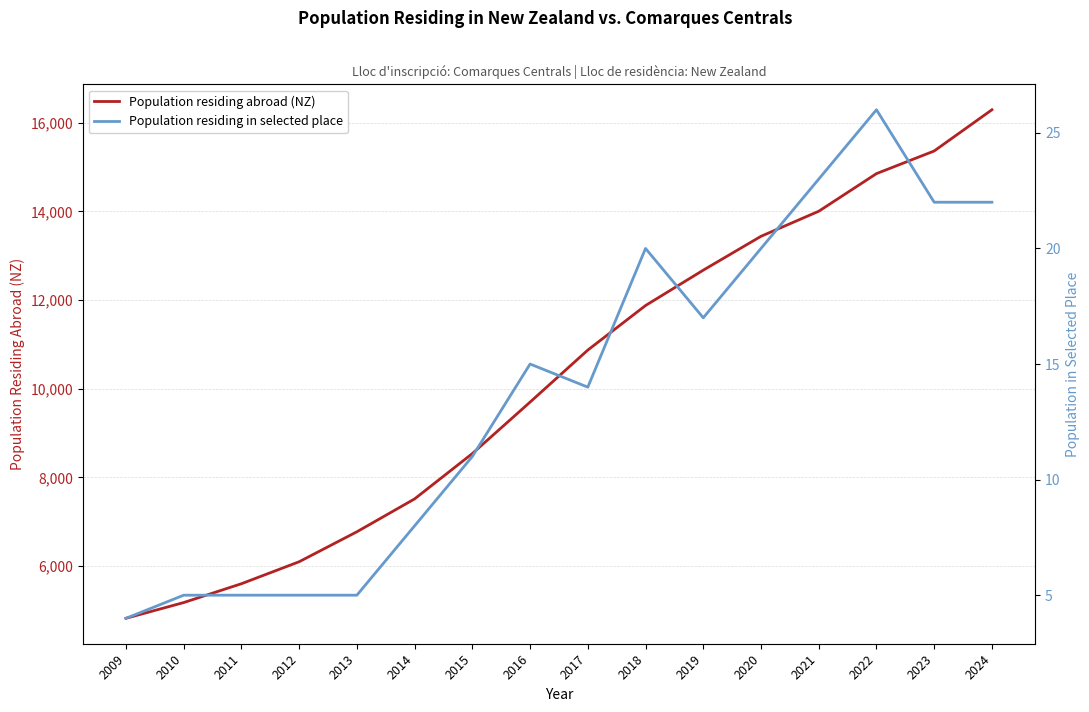

Read the Population residing abroad (NZ) value at 2015.

8537